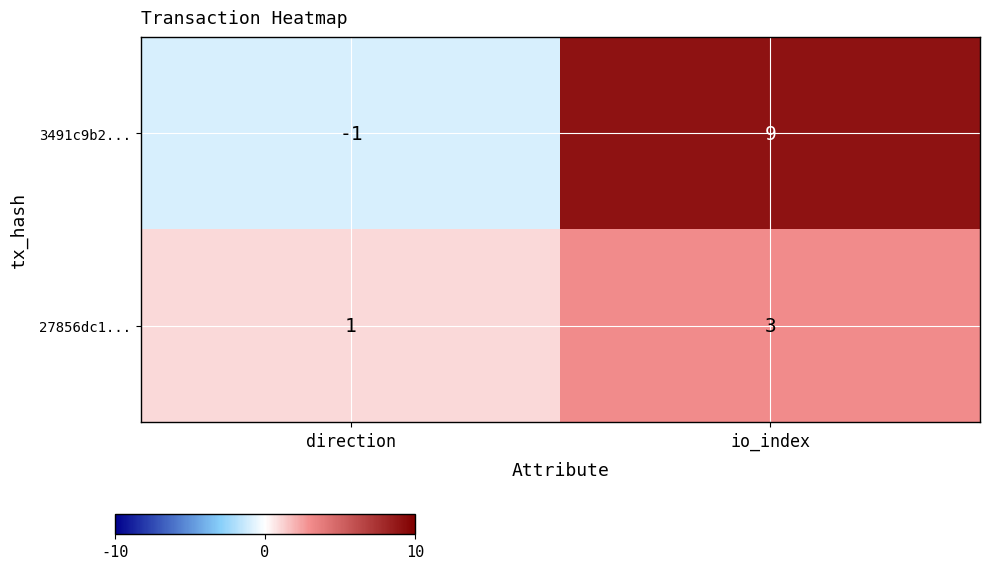

At which label is 27856dc1... closest to 2?

direction